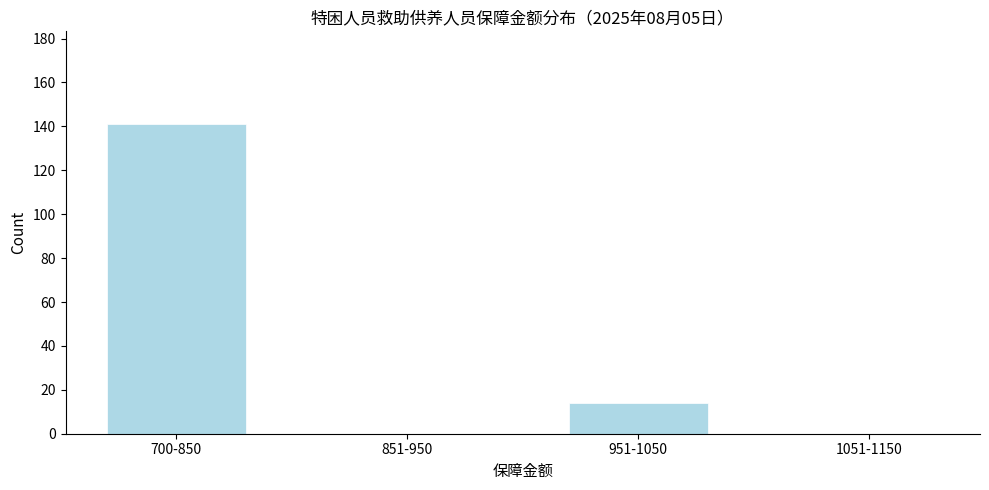

Reading right to left, extract all data points from this chart.

1051-1150=0	951-1050=14	851-950=0	700-850=141